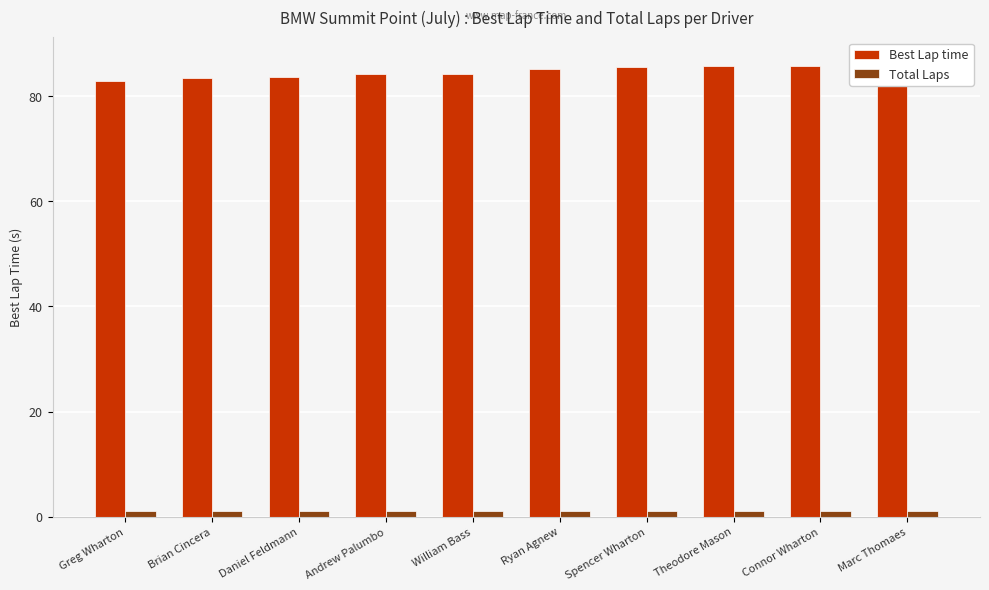

Which series has the widest spread of values?

Best Lap time